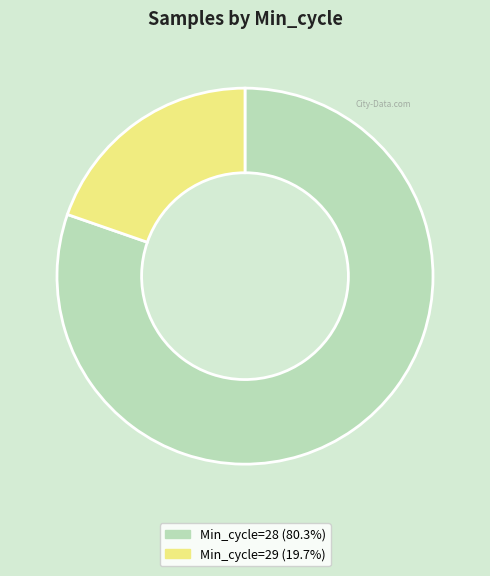

Is there any slice that represents more than half of the pie?

Yes